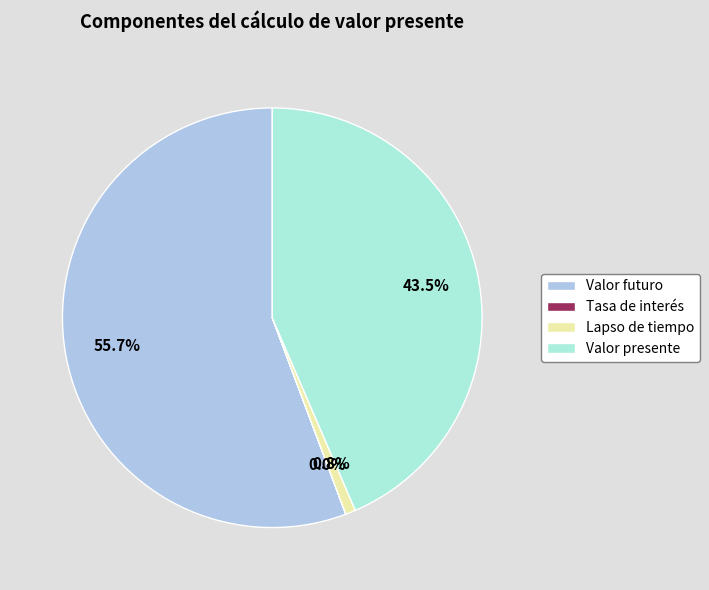

Combined, do Lapso de tiempo and Valor futuro account for over 50%?

Yes